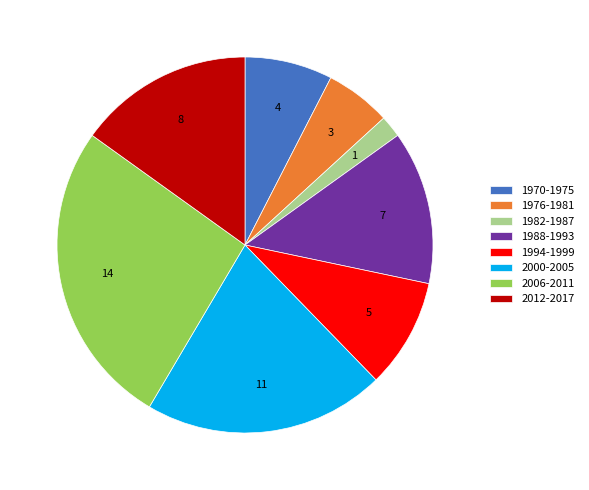

Do 1988-1993 and 2006-2011 together represent more than half of the pie?

No